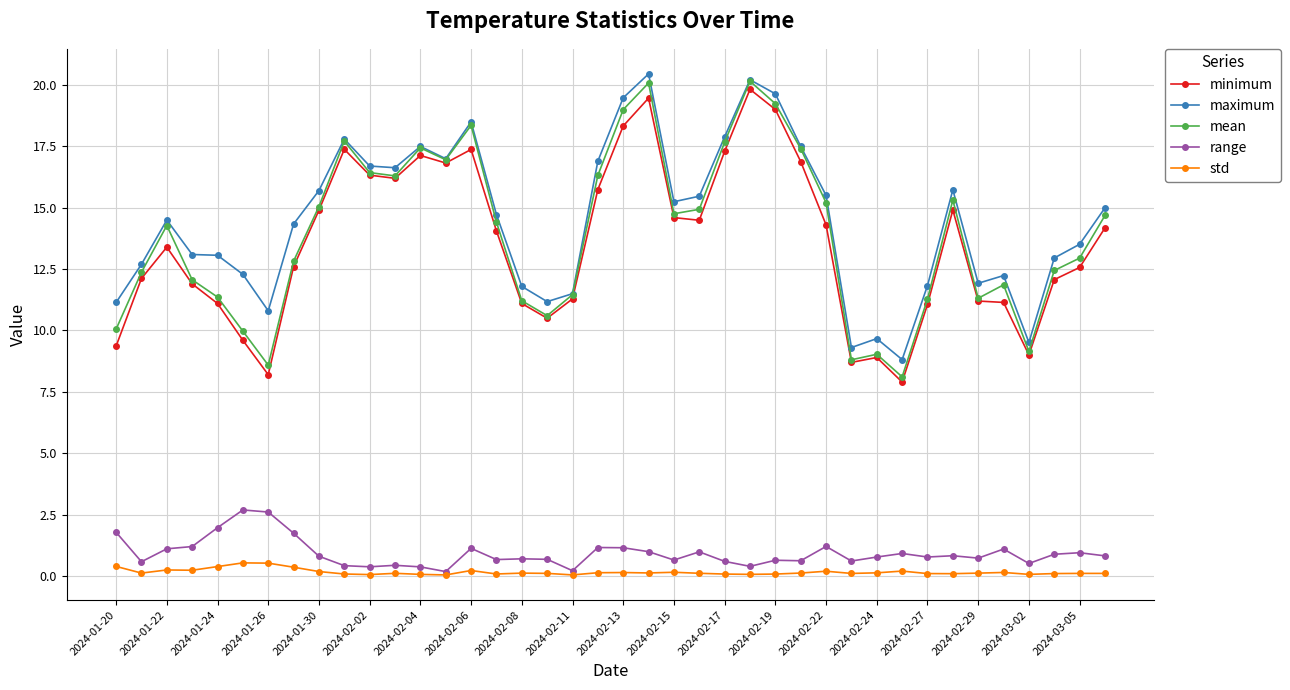

What is the greatest value displayed?

20.5